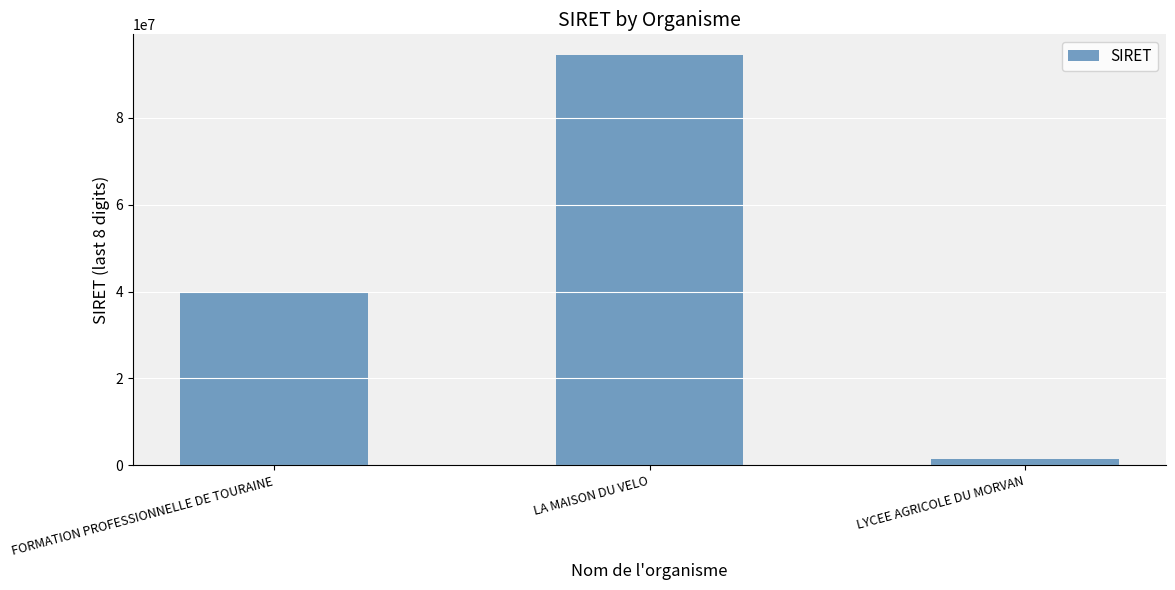

What is the difference between the values at LYCEE AGRICOLE DU MORVAN and FORMATION PROFESSIONNELLE DE TOURAINE?

38599984